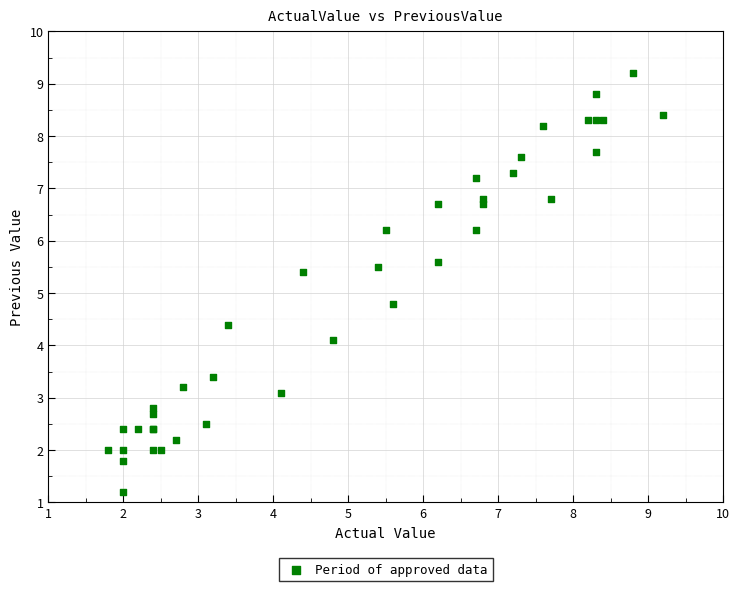

What Y value in the scatter plot is closest to 5?

4.8